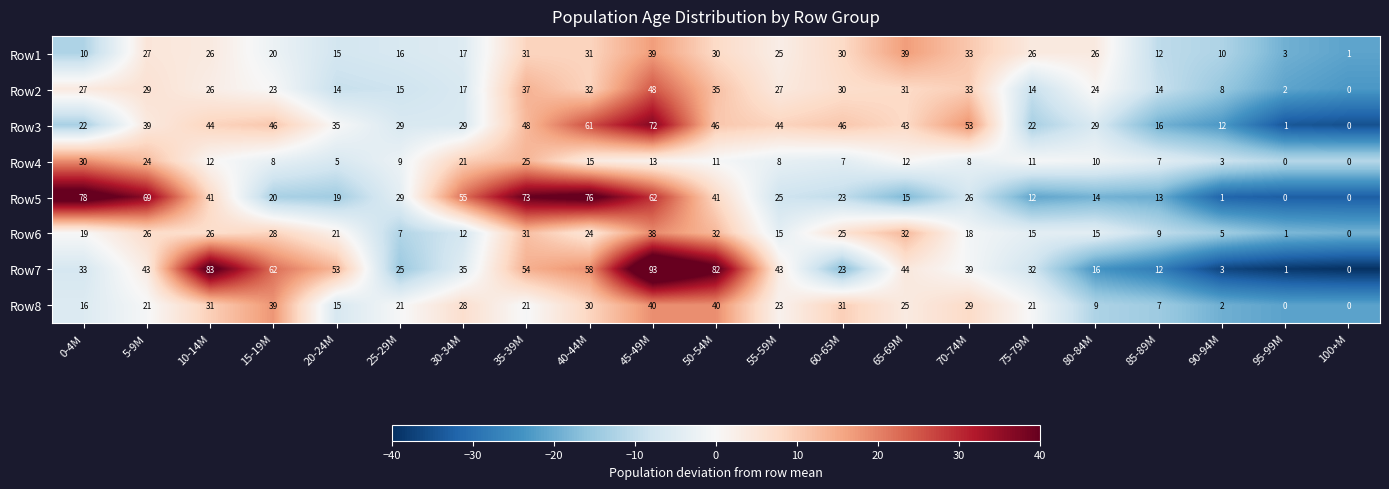

Which series has the largest total across all categories?

Row7